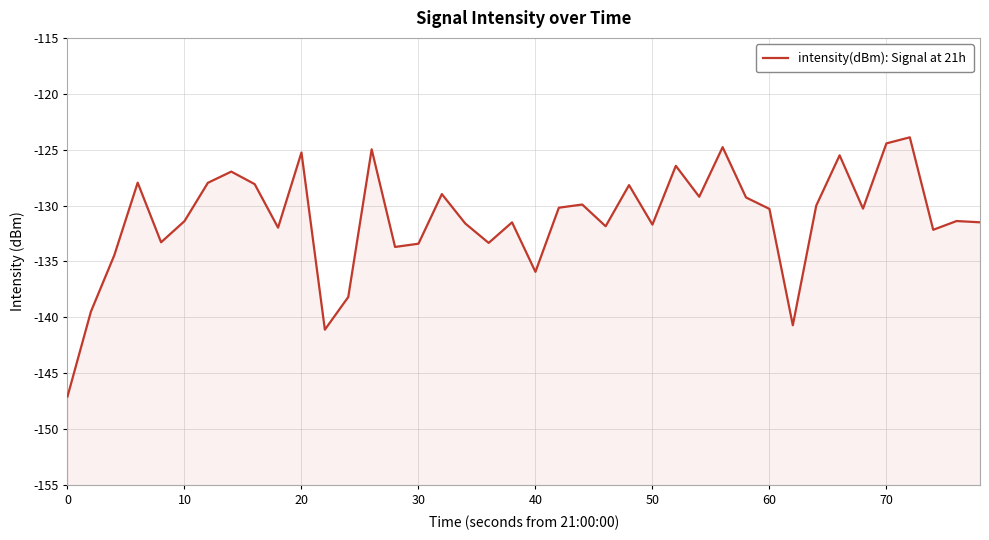

True or false: there are more than 0 points higher than both neighbors.

True